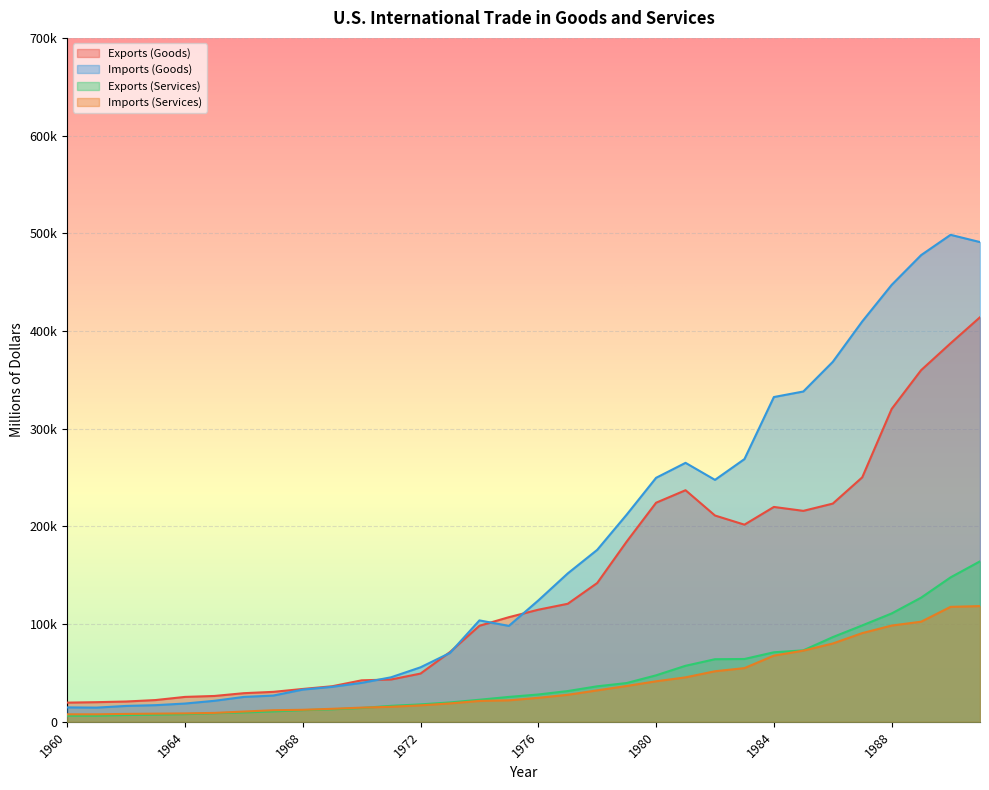

Reading right to left, transcribe all the data shown in this chart.

Exports (Goods): 414083	387401	359916	320230	250208	223344	215915	219926	201799	211157	237044	224250	184439	142075	120816	114745	107088	98306	71410	49381	43319	42469	36414	33626	30666	29310	26461	25501	22272	20781	20108	19650
Imports (Goods): 491020	498438	477665	447189	409765	368425	338088	332418	268901	247642	265067	249750	212007	176002	151907	124228	98185	103811	70499	55797	45579	39866	35807	32991	26866	25493	21510	18700	17048	16260	14537	14758
Exports (Services): 164260	147833	127087	110920	98661	86690	73156	71168	64307	64078	57355	47585	39693	36353	31486	27971	25497	22591	19832	17842	16358	14171	12806	11918	10667	9616	8824	7839	7348	6941	6295	6289
Imports (Services): 118459	117660	102480	98525	90788	80147	72863	67748	54973	51750	45503	41492	36689	32189	27640	24570	21996	21378	18843	16867	15401	14519	13323	12301	11863	10494	9111	8619	8363	8092	7671	7675